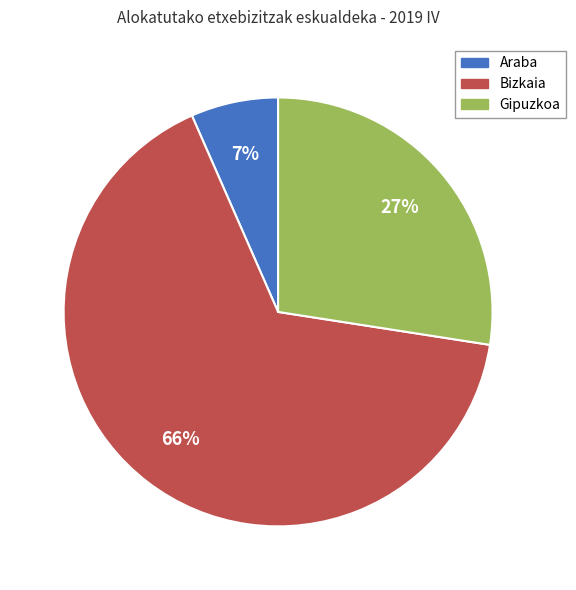

How many slices are in this pie chart?

3